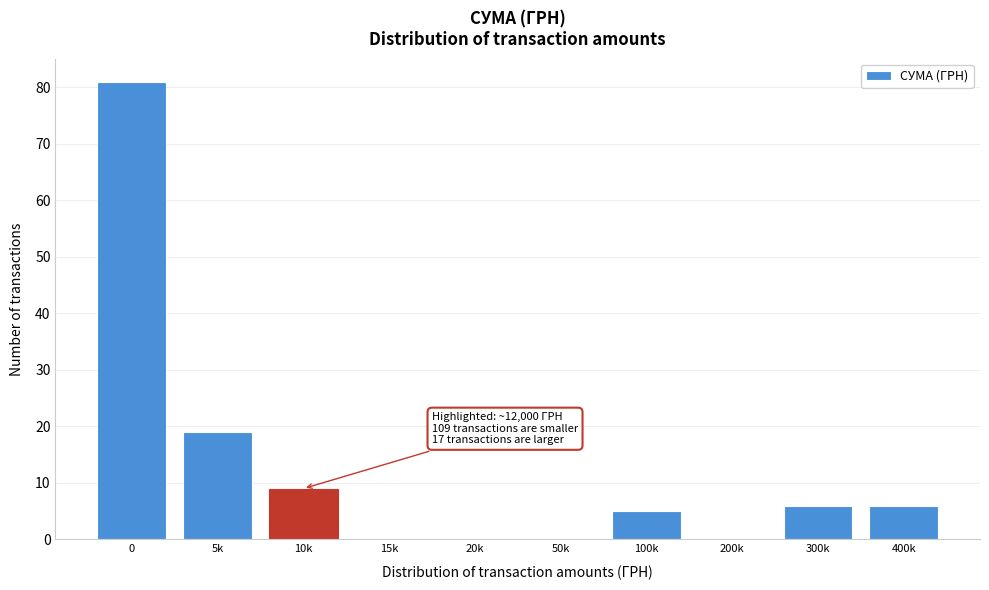

Reading left to right, transcribe all the data shown in this chart.

0=81	5k=19	10k=9	15k=0	20k=0	50k=0	100k=5	200k=0	300k=6	400k=6